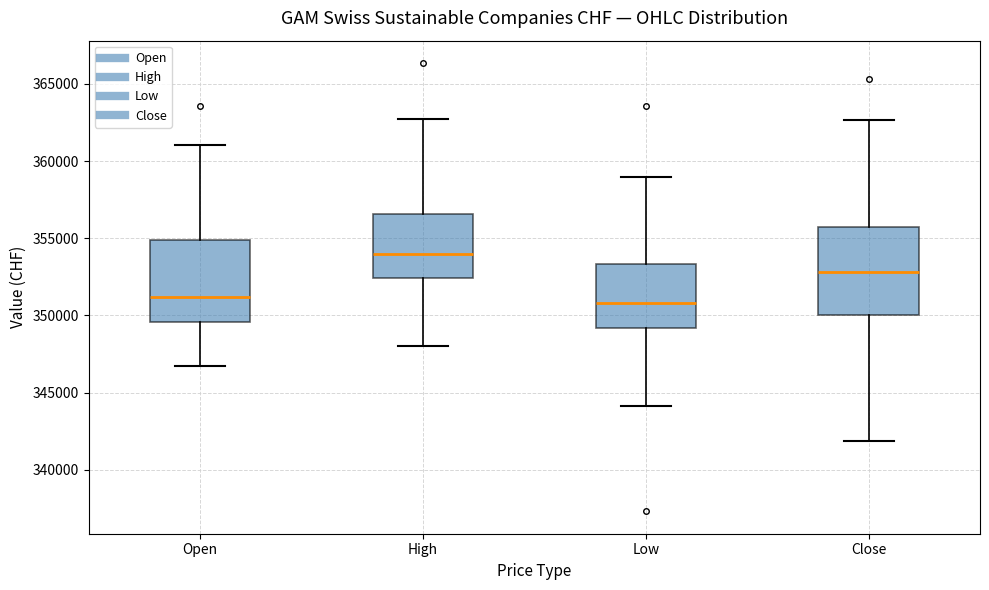

Reading left to right, read every box against the y-axis: the position of its median line, the range the box covers, and the ends of its whiskers. The values are not printed on the chart, so give them approximately, as read against the axis.

Open: median 351000, box 349500 to 355000, whiskers 346500 to 361000
High: median 354000, box 352500 to 356500, whiskers 348000 to 363000
Low: median 351000, box 349000 to 353500, whiskers 344000 to 359000
Close: median 353000, box 350000 to 355500, whiskers 342000 to 362500